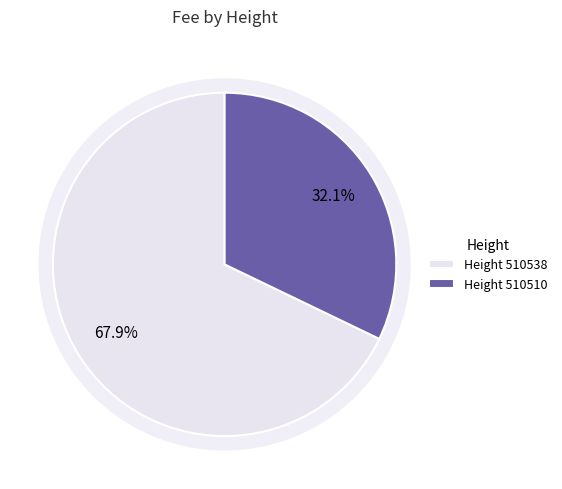

Does 510510 represent more than half of the total?

No